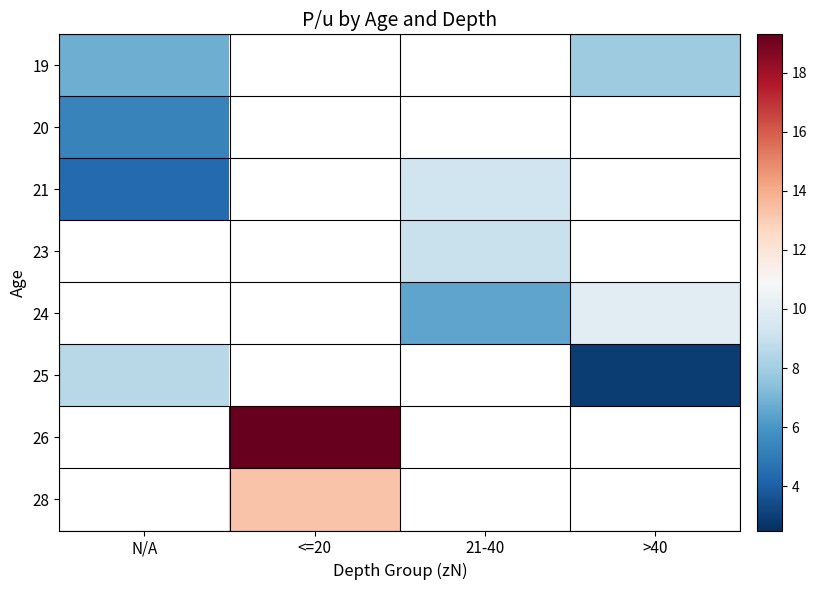

How many values in 26 are above zero?

1